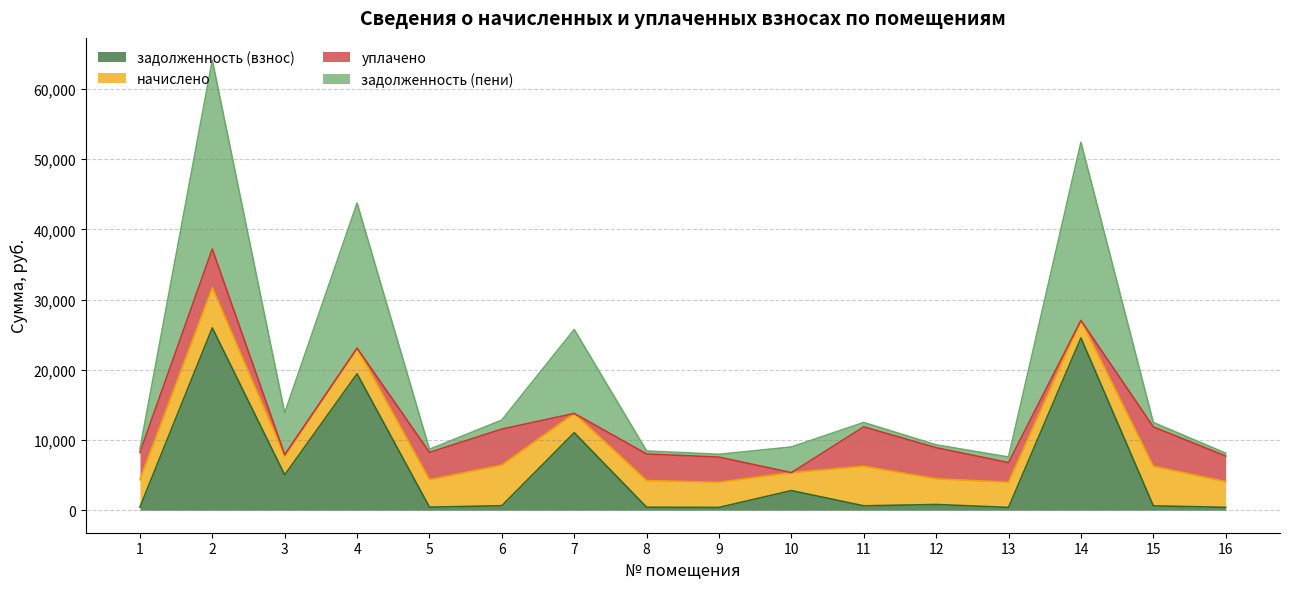

What are all the series names shown in the legend?

задолженность (взнос), начислено, уплачено, задолженность (пени)